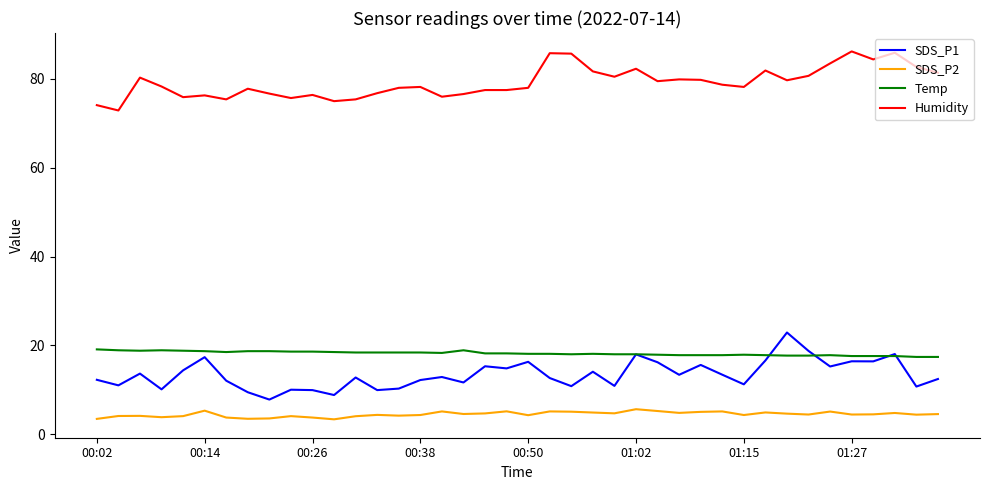

List the series in order of their peak value, highest first.

Humidity, SDS_P1, Temp, SDS_P2